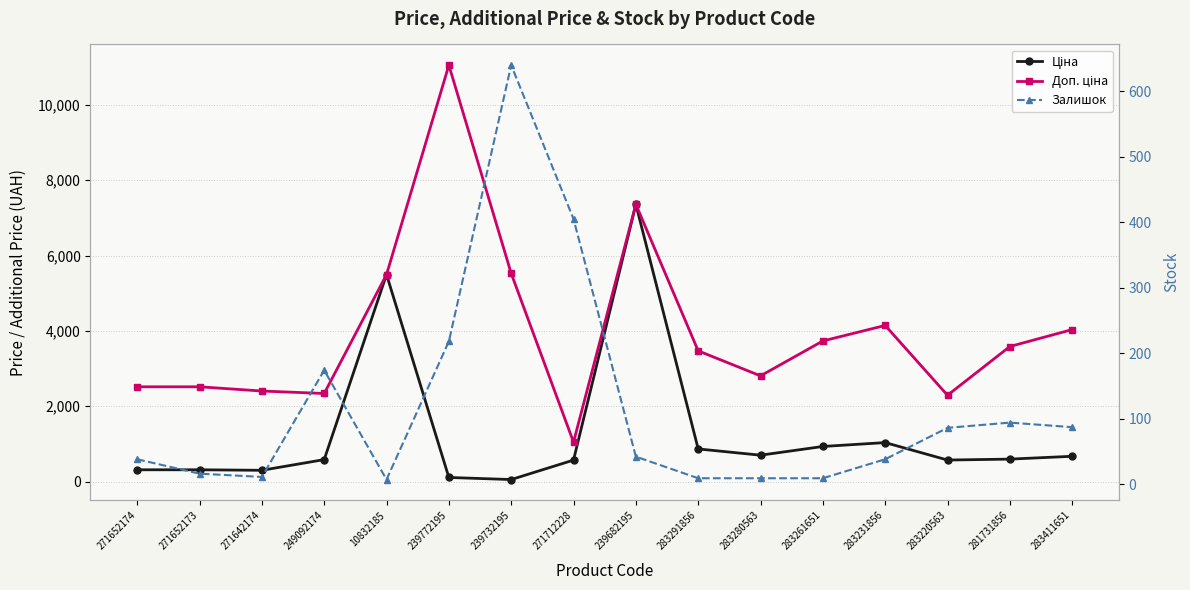

True or false: Залишок and Ціна cross at least once.

True